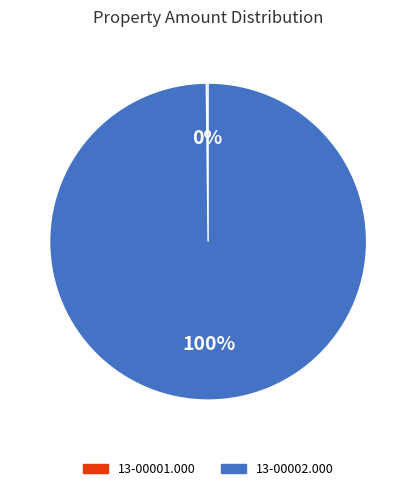

Which category has the biggest portion of the pie?

13-00002.000